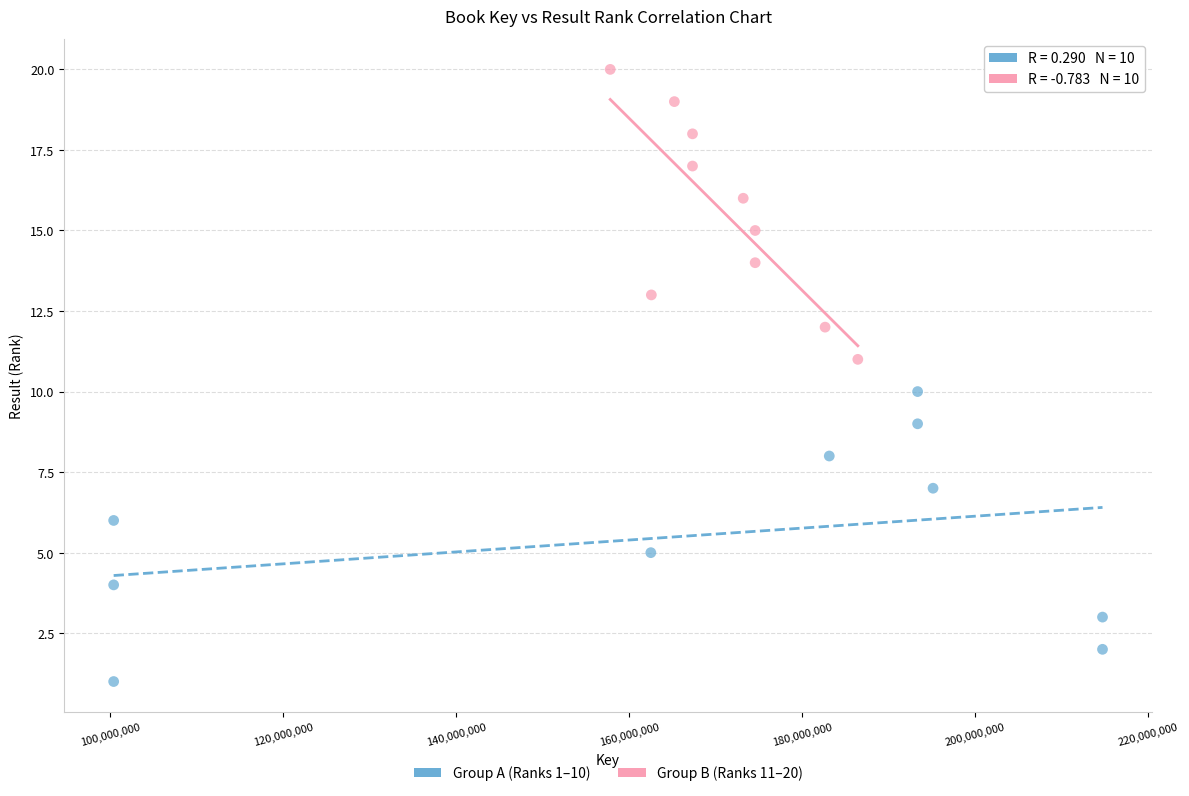

Which series contains the lowest Y value?

Group A (Ranks 1–10)